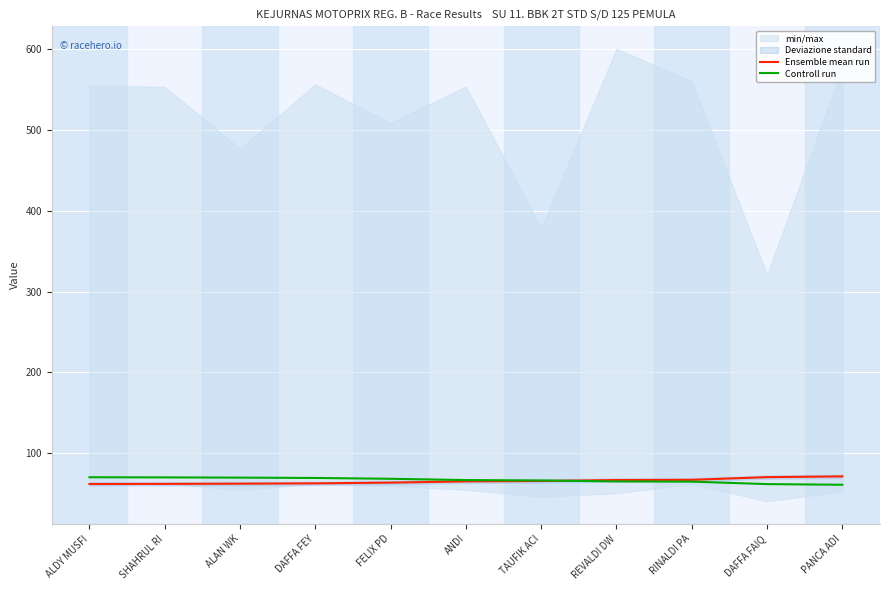

Between SHAHRUL RI and RINALDI PA, which series saw the biggest shift?

Controll run